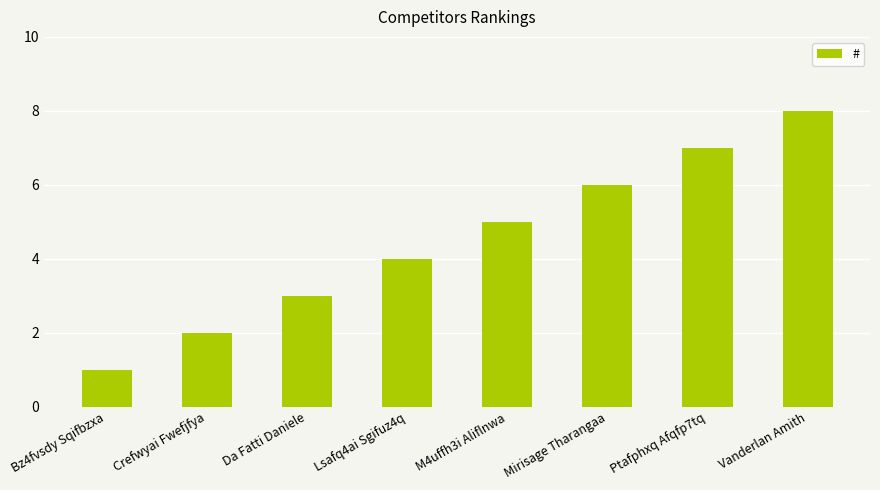

Is it true that the value at Crefwyai Fwefjfya is 2?

True